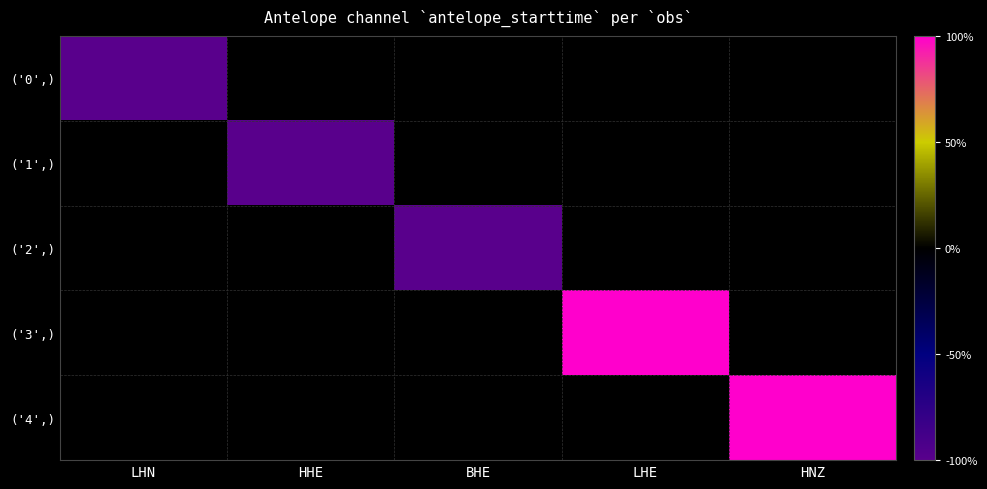

Which series has the largest range (max minus min)?

('0',)